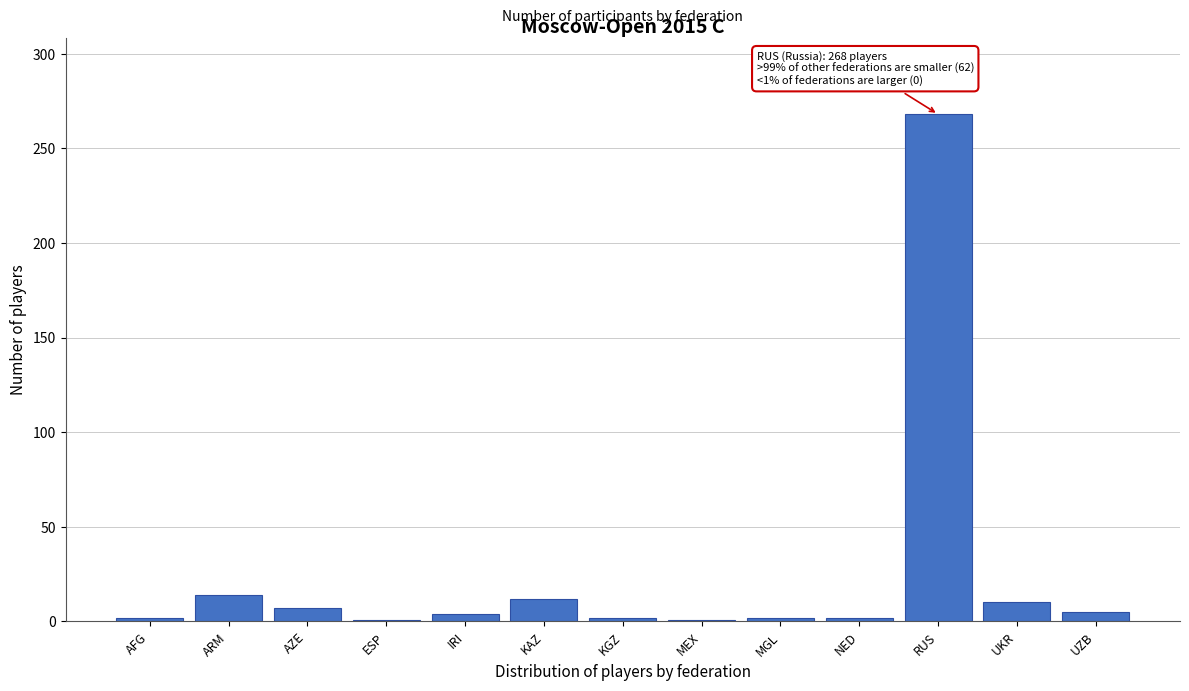

What is the label of the 8th bar from the right?

KAZ